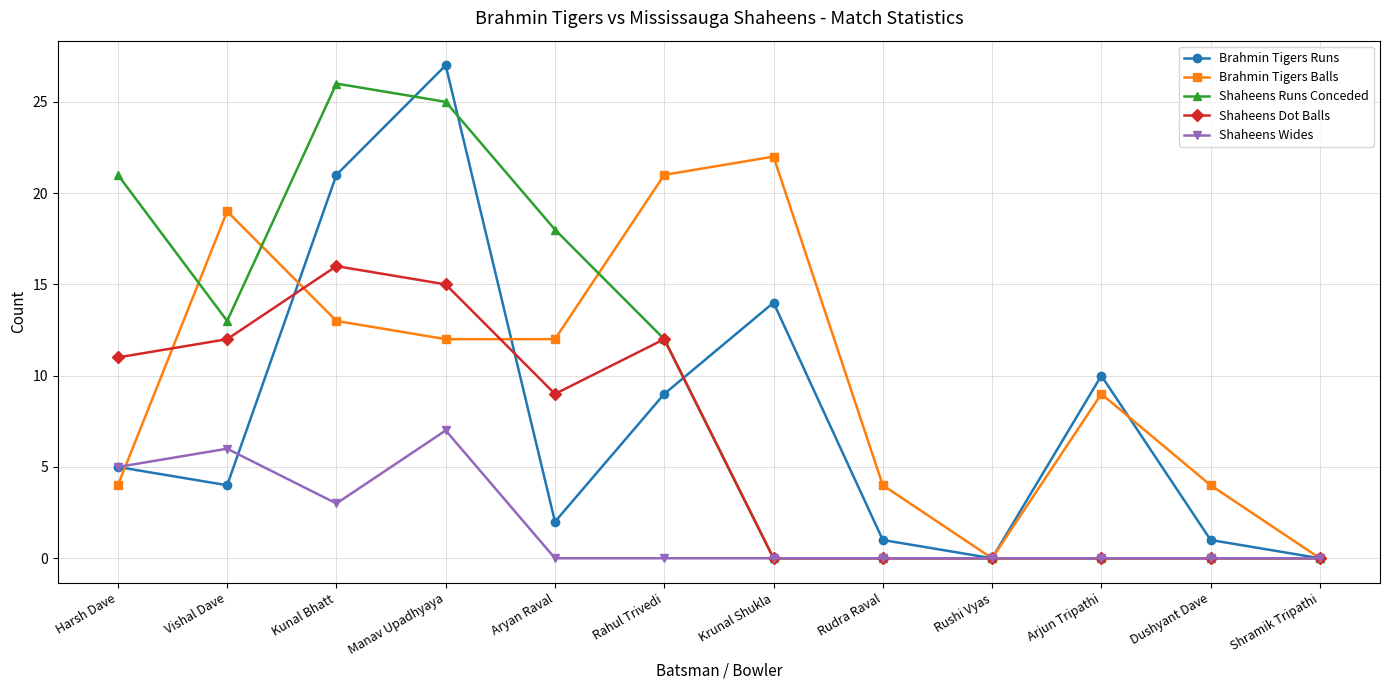

The value of Shaheens Dot Balls at Shramik Tripathi is 0. True or false?

True